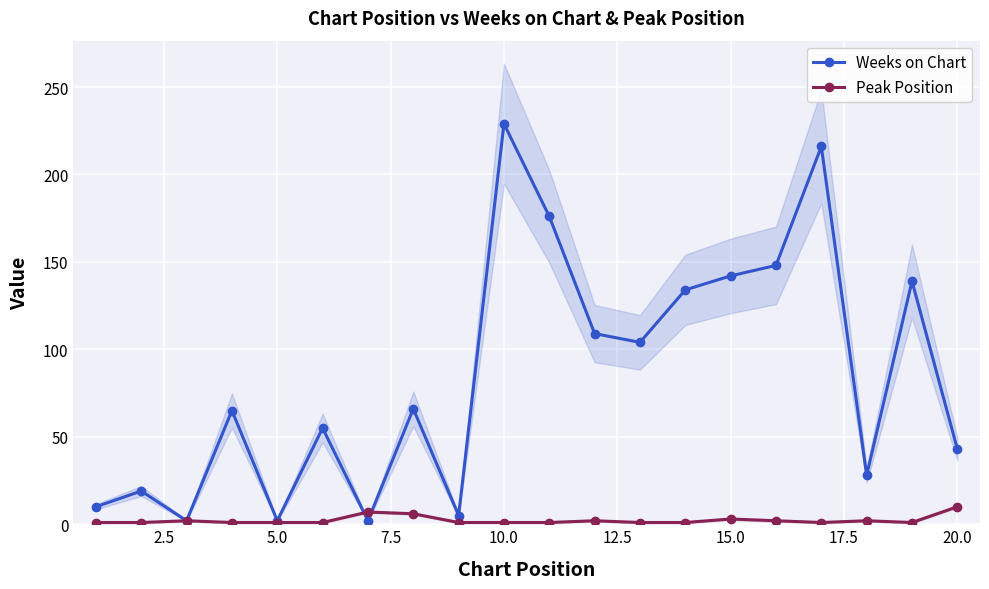

True or false: Peak Position has more than 1 points higher than both neighbors.

True